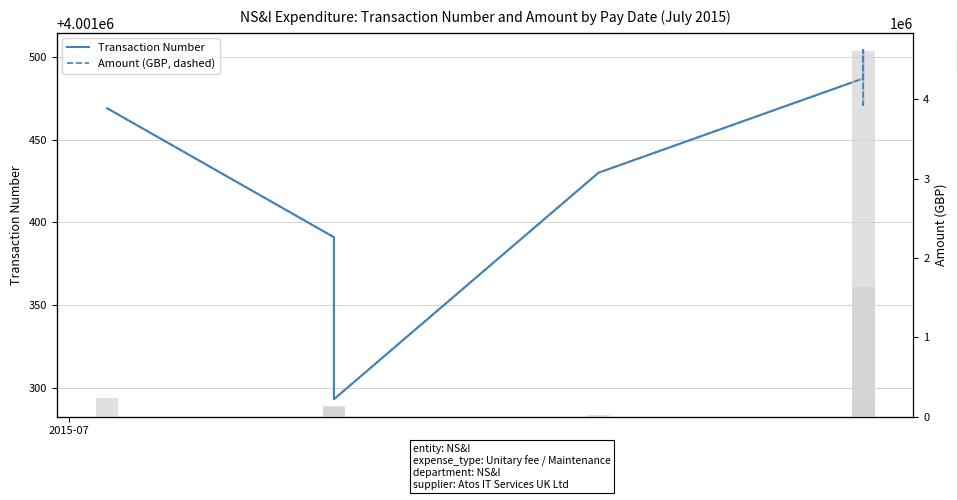

Which series has the largest total across all categories?

Transaction Number